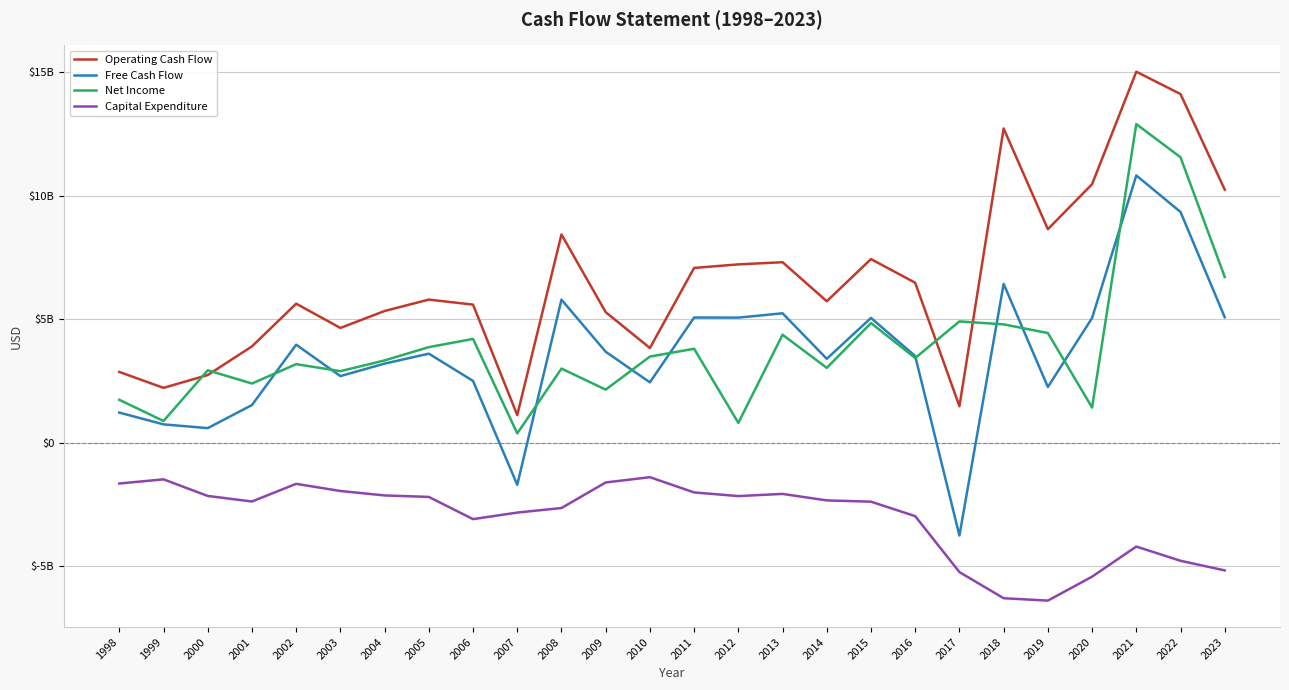

What are all the series names shown in the legend?

Operating Cash Flow, Free Cash Flow, Net Income, Capital Expenditure